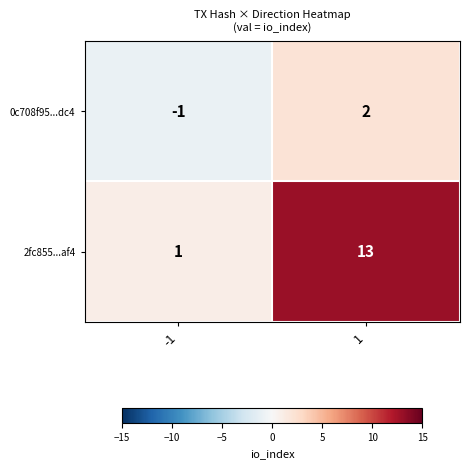

How many data points does each series have?

2